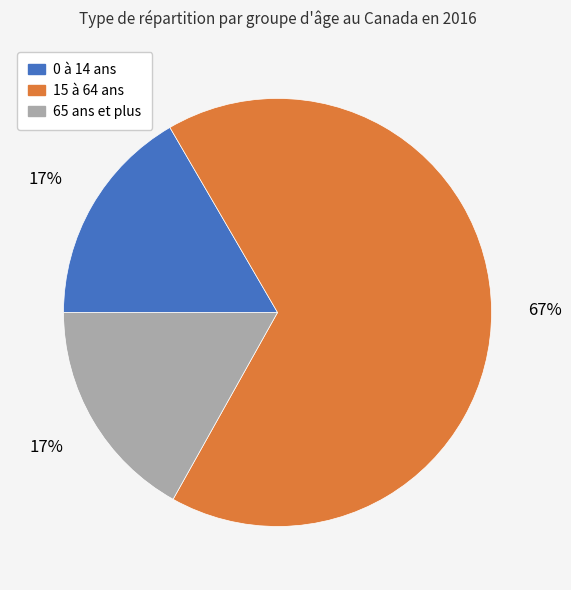

How many segments does this pie chart have?

3